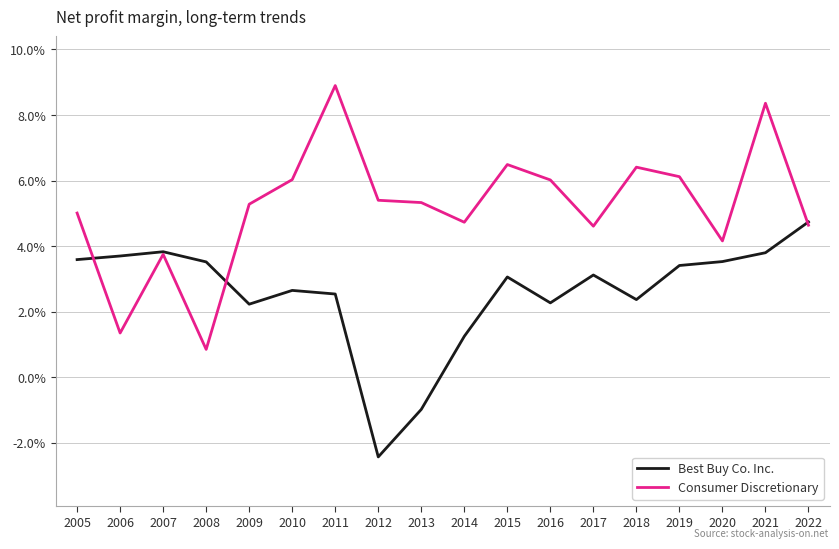

Which series has the largest range (max minus min)?

Consumer Discretionary